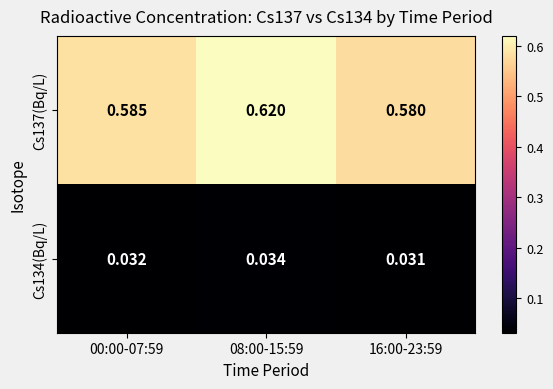

Is the value of Cs134(Bq/L) at 00:00-07:59 greater than the value of Cs137(Bq/L) at 08:00-15:59?

No